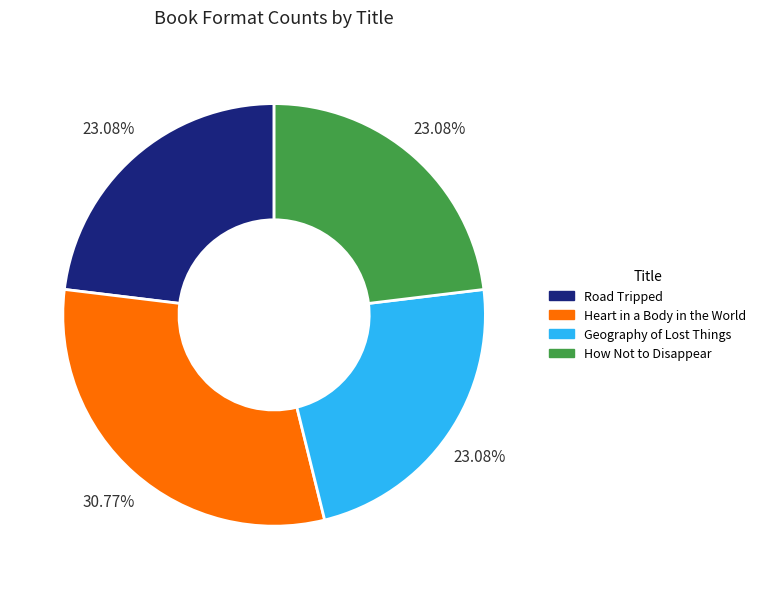

Which slice is the largest?

Heart in a Body in the World